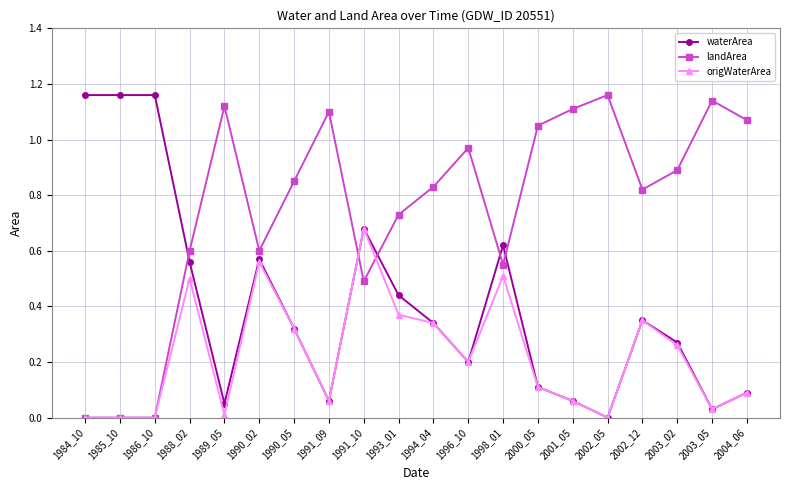

What is the value of the landArea point at the 18th from the left?

0.9